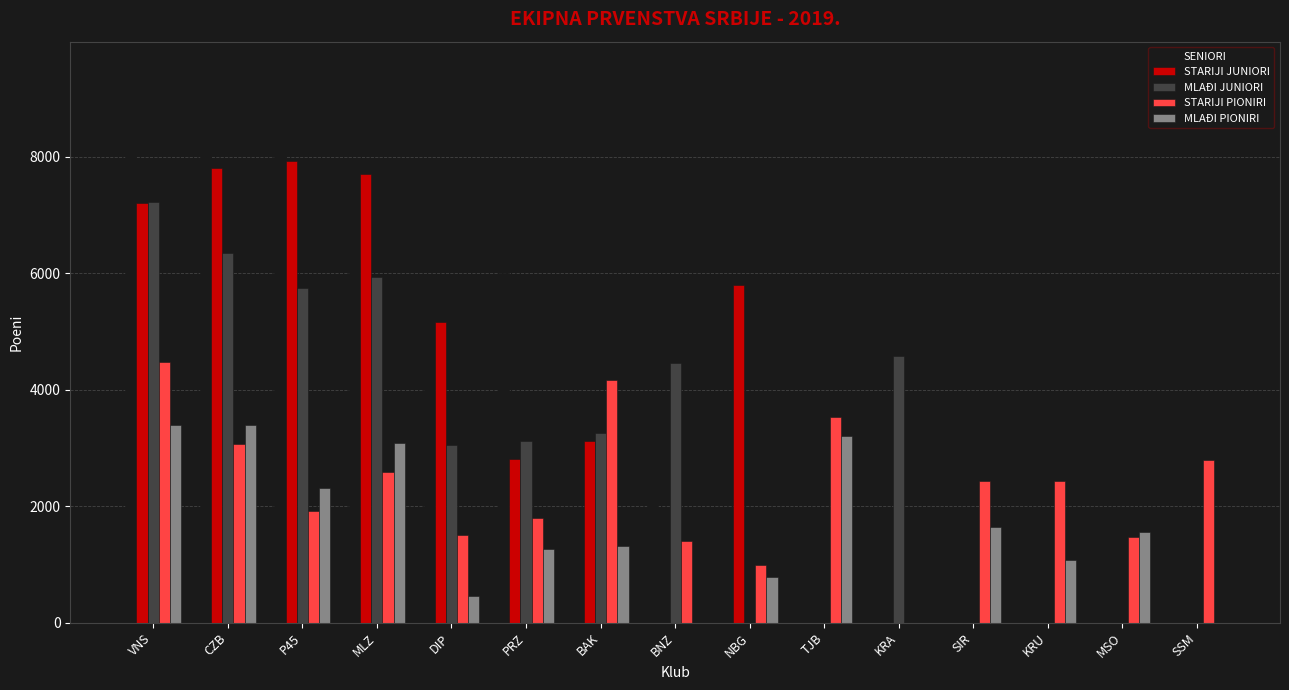

True or false: STARIJI PIONIRI has a value of 4470 at VNS.

True